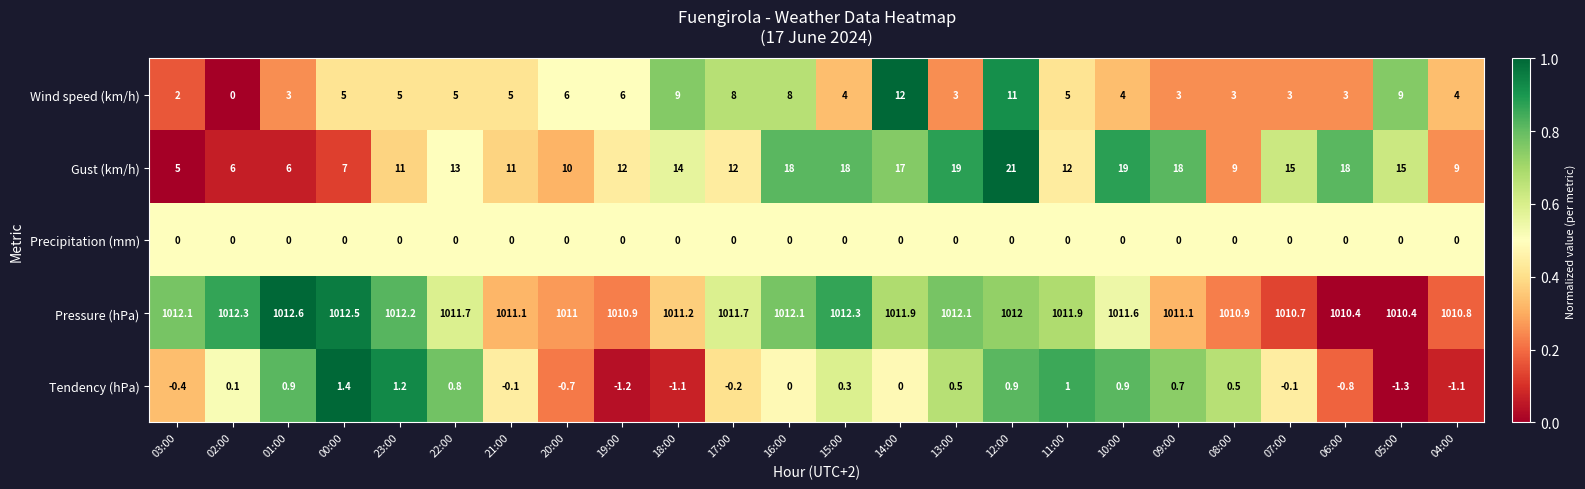

Is it true that Wind speed (km/h) equals 5.0 at 22:00?

True